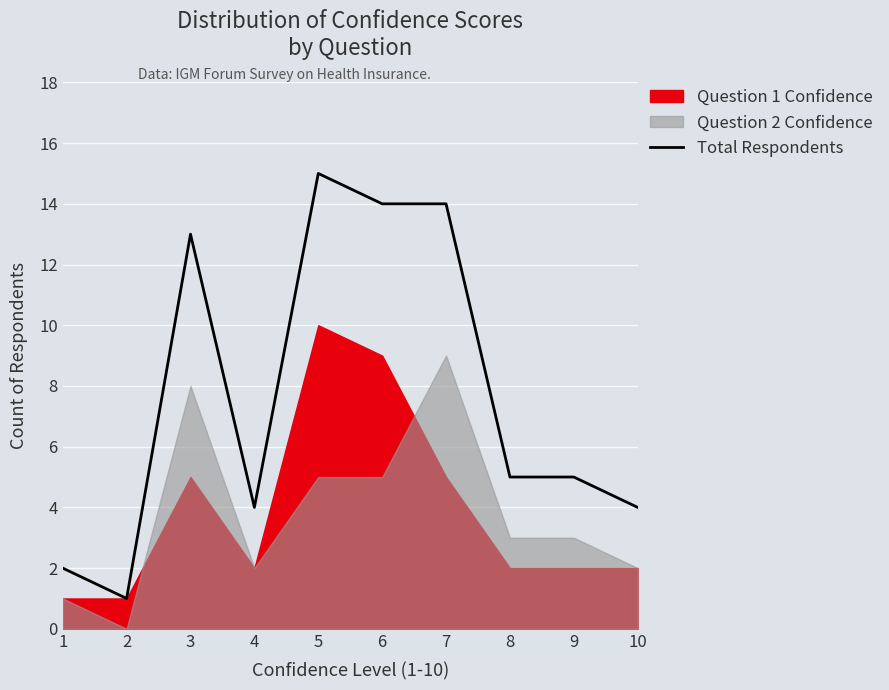

How many interior local valleys (lower than both neighbors) does the data have?

2